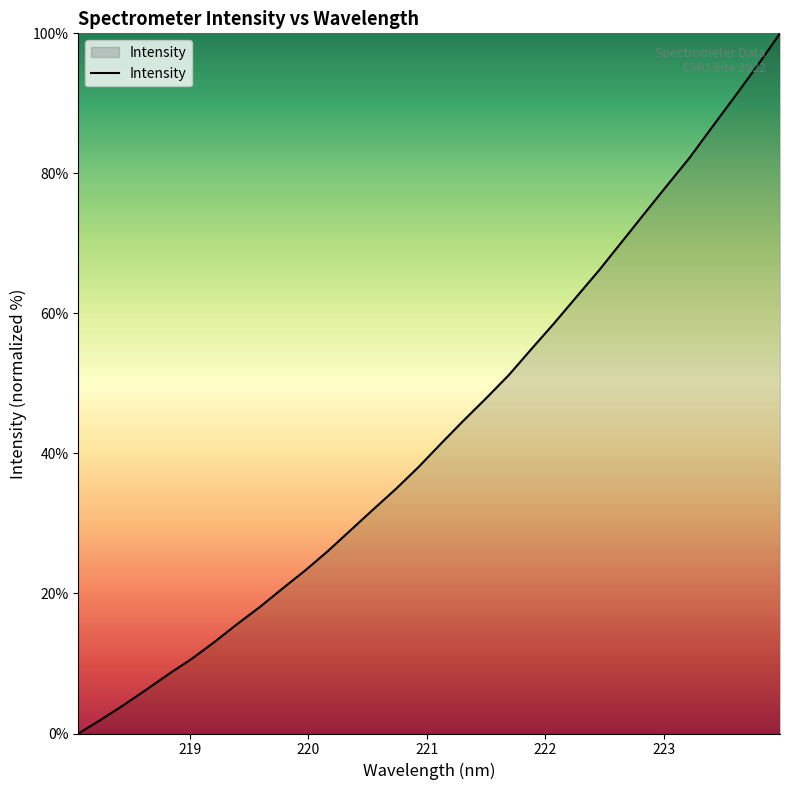

What is the greatest value displayed?

100.0